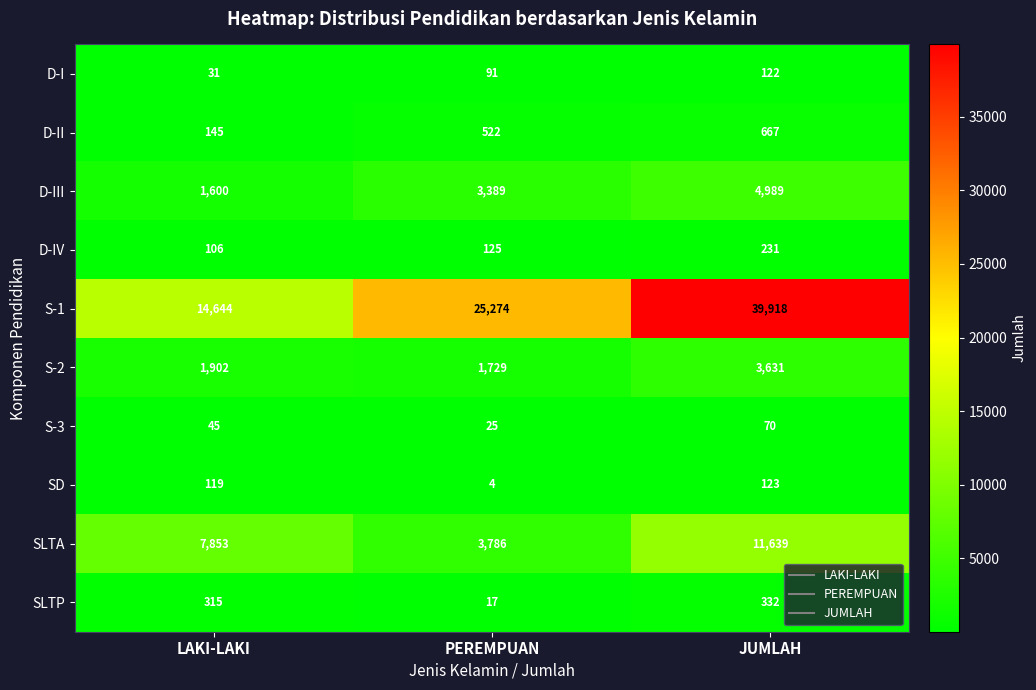

Rank the series at LAKI-LAKI from lowest to highest value.

D-I, S-3, D-IV, SD, D-II, SLTP, D-III, S-2, SLTA, S-1